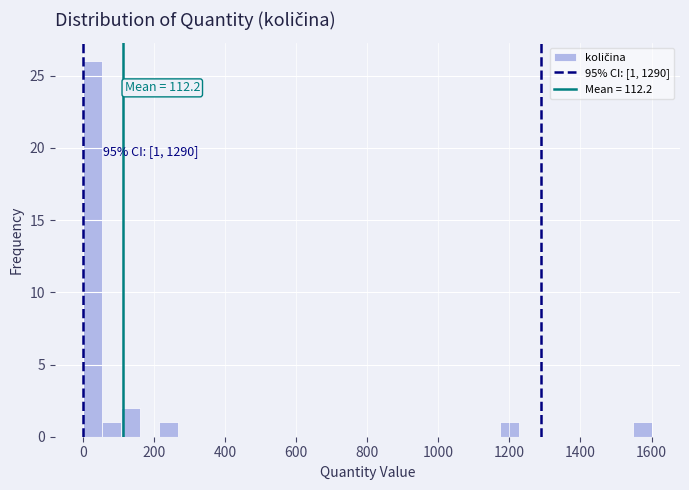

Around what value on the x-axis is the tallest bar? Give the approximate position of its centre, as read against the axis.

20